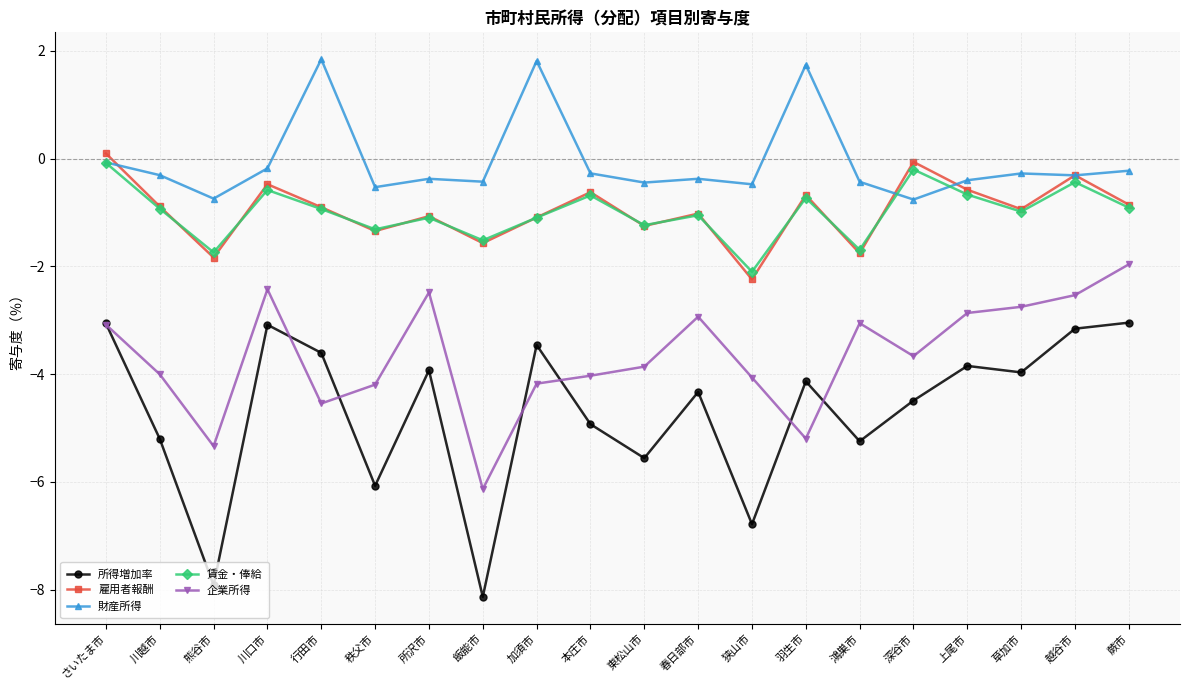

Which series has the largest total across all categories?

財産所得